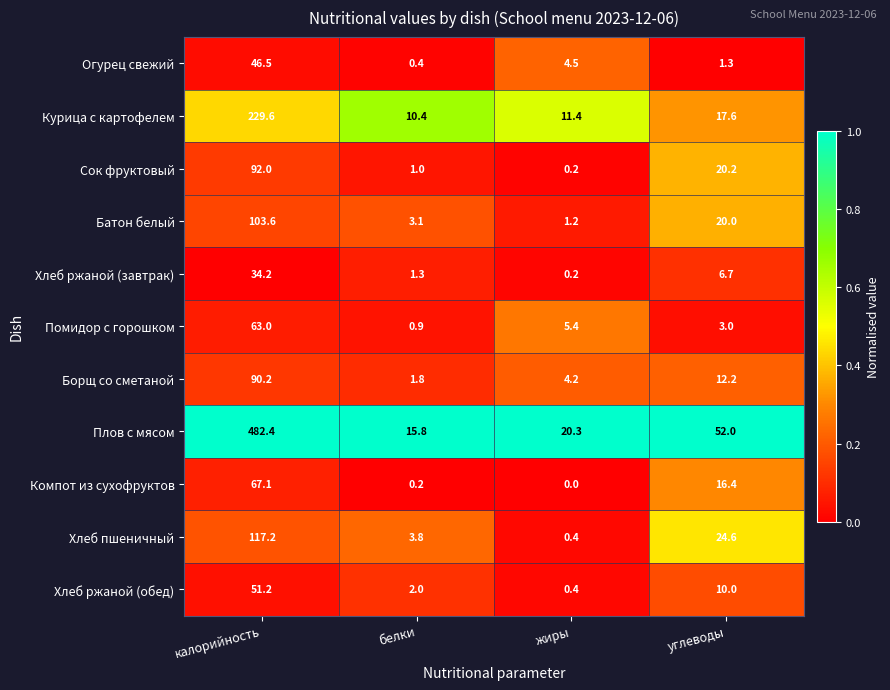

True or false: Курица с картофелем has a value of 229.6 at калорийность.

True